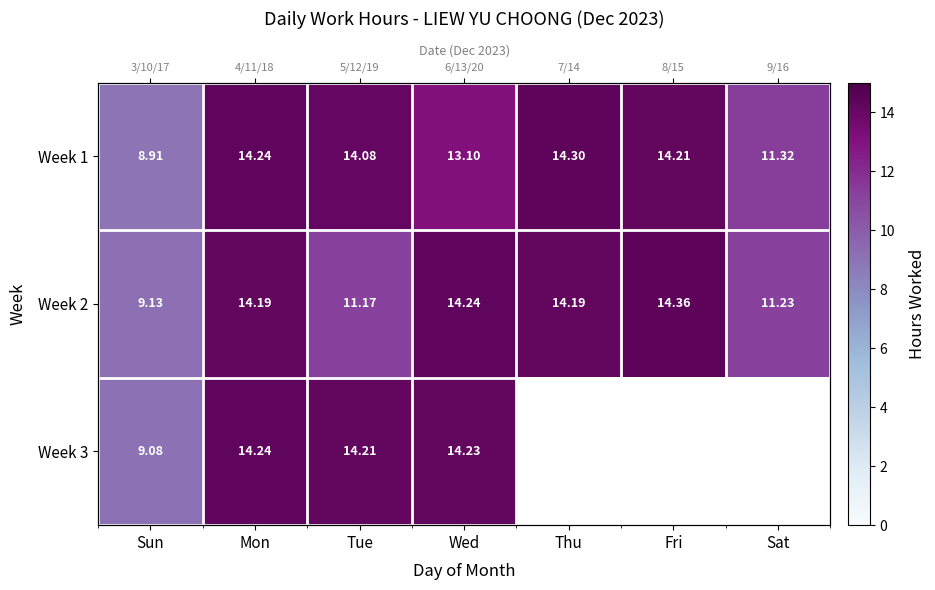

What is the average value of the Week 2 series?

12.6